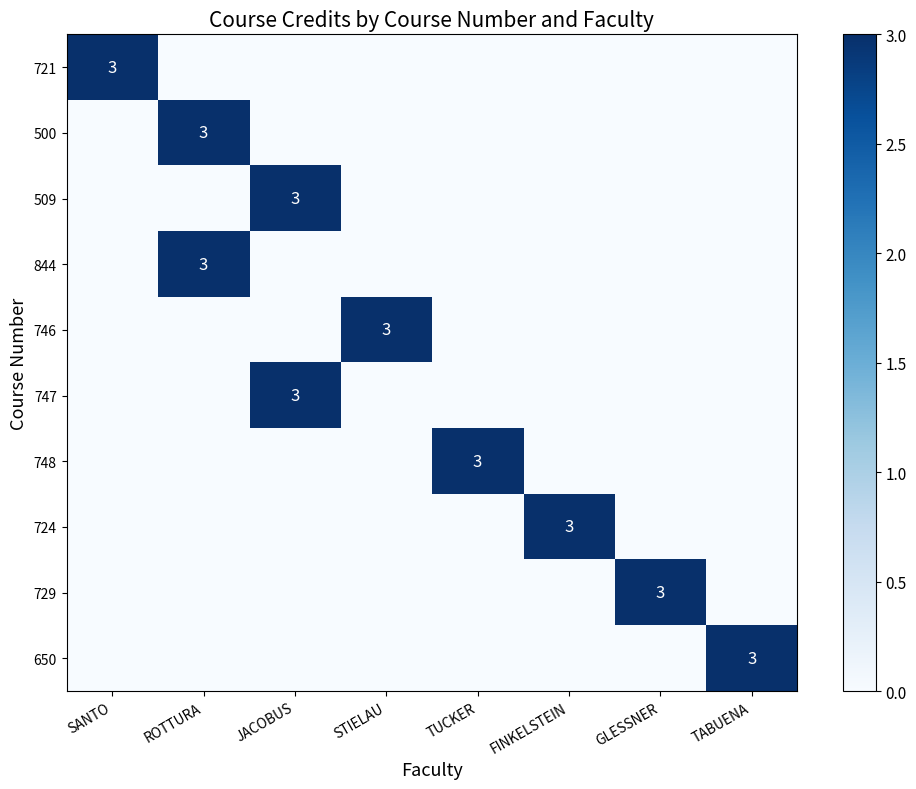

At which label does 724 reach its minimum?

SANTO